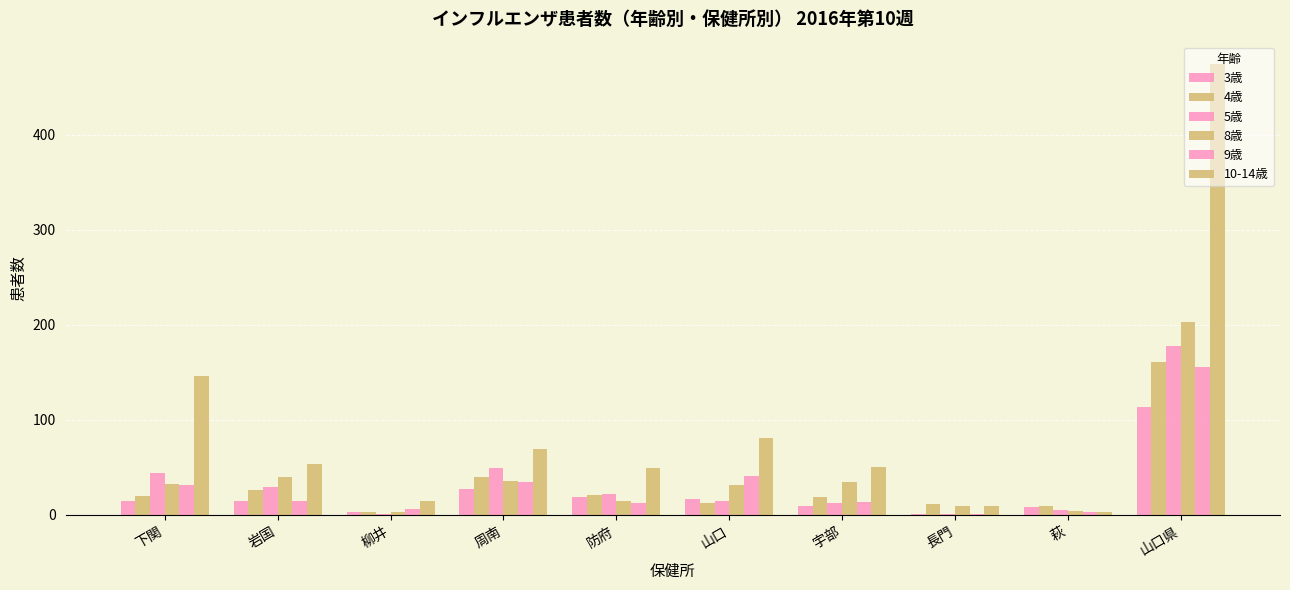

What is the label of the 8th bar from the left?

長門